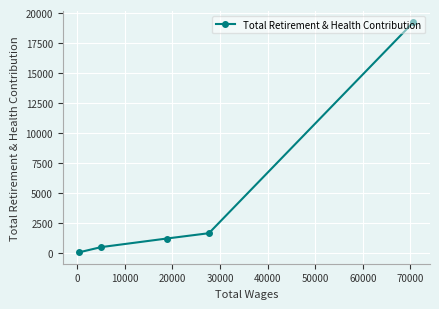

What is the greatest value displayed?

19226